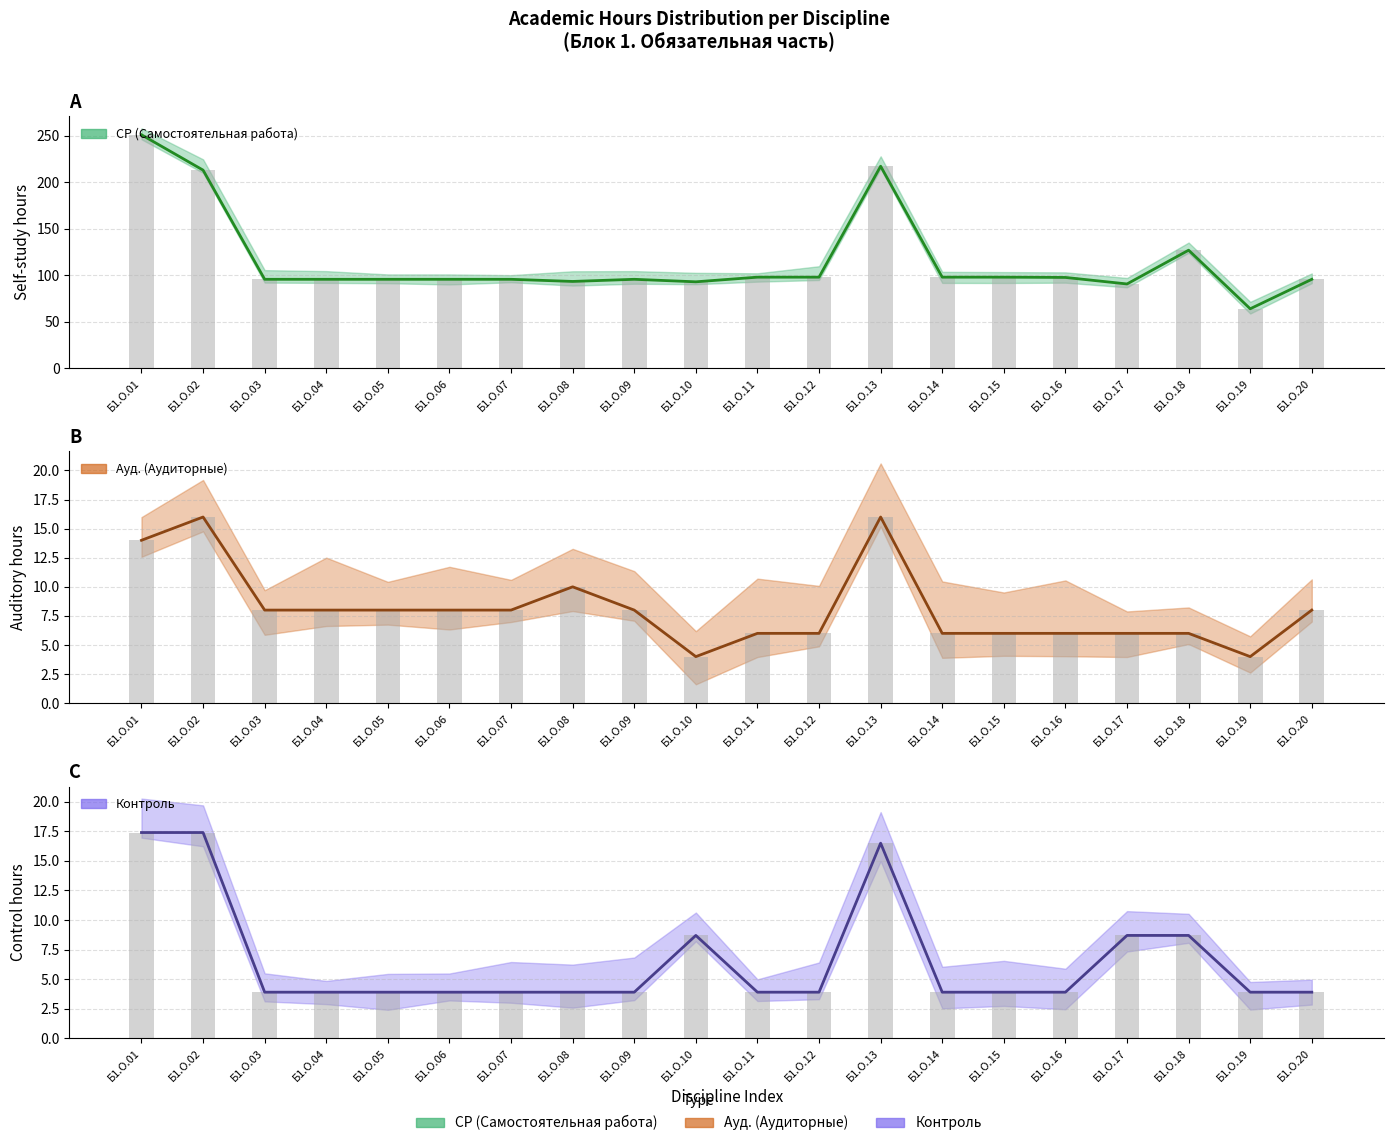

Does the chart contain any negative values?

No